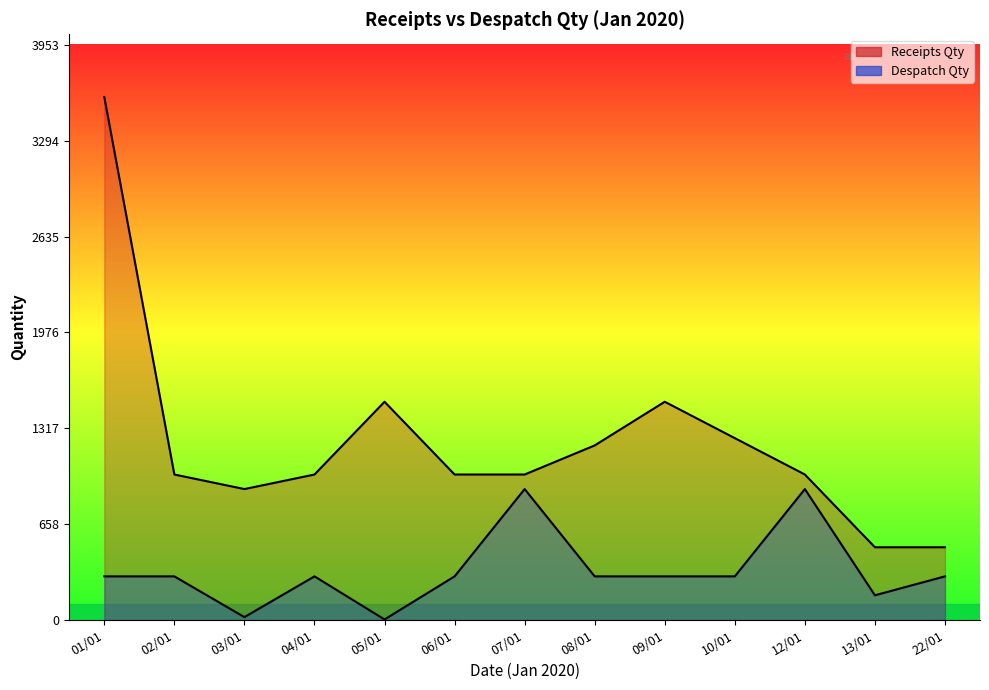

What is the label of the 1st point from the right?

22/01